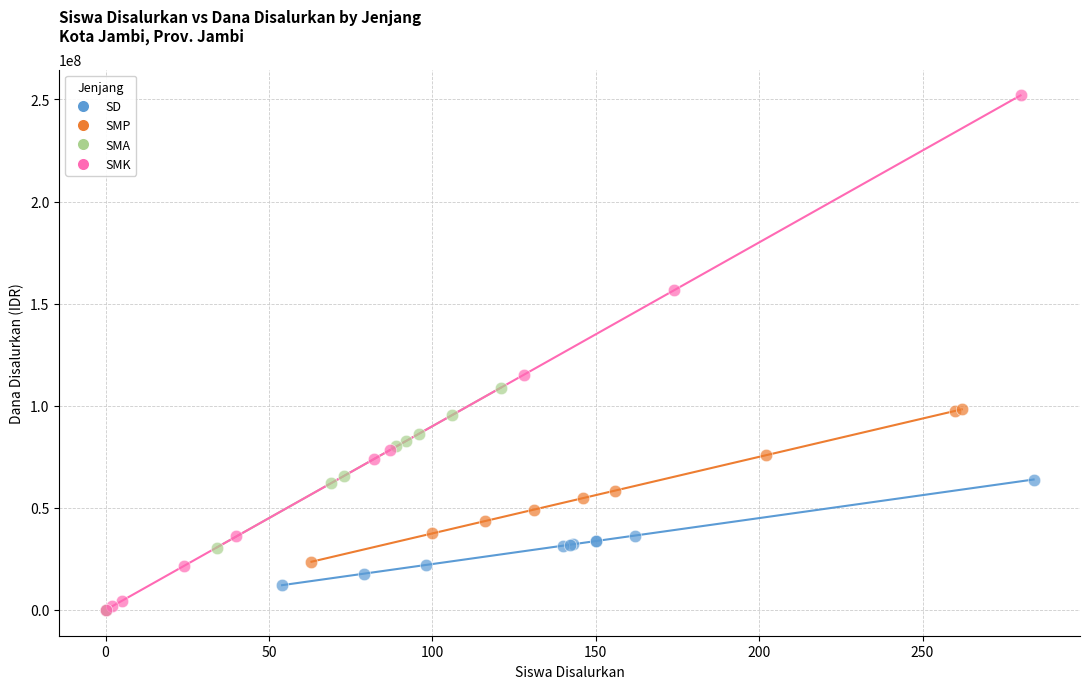

Which series has the largest Y range (max minus min)?

SMK